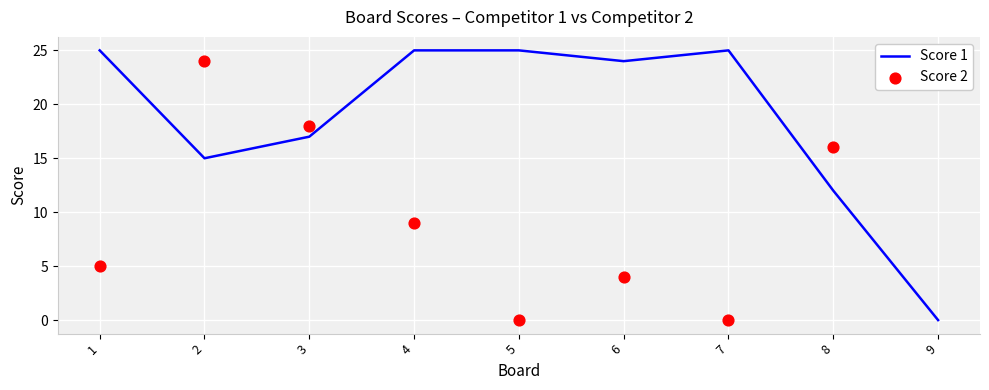

What are all the series names shown in the legend?

Score 1, Score 2